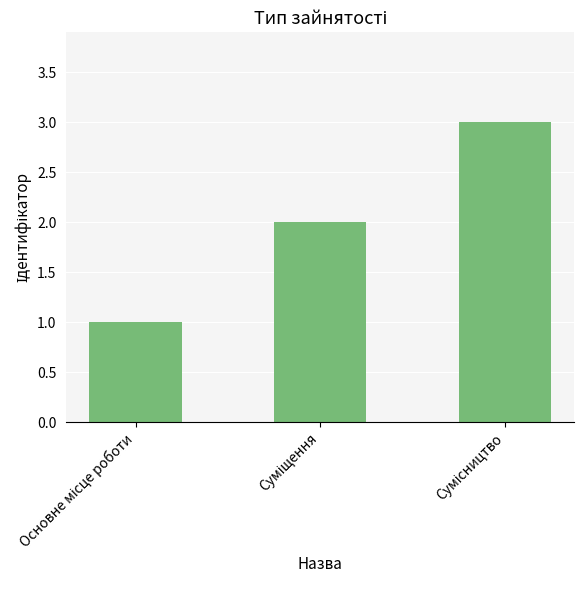

What is the maximum value shown in the chart?

3